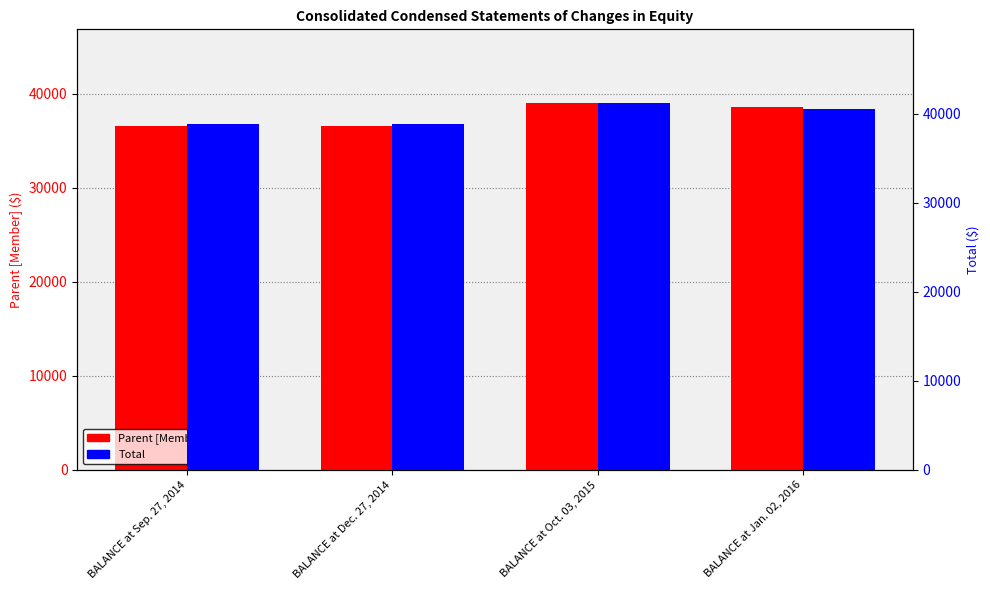

Is the value of Parent [Member] at BALANCE at Oct. 03, 2015 greater than the value of Total at BALANCE at Dec. 27, 2014?

Yes